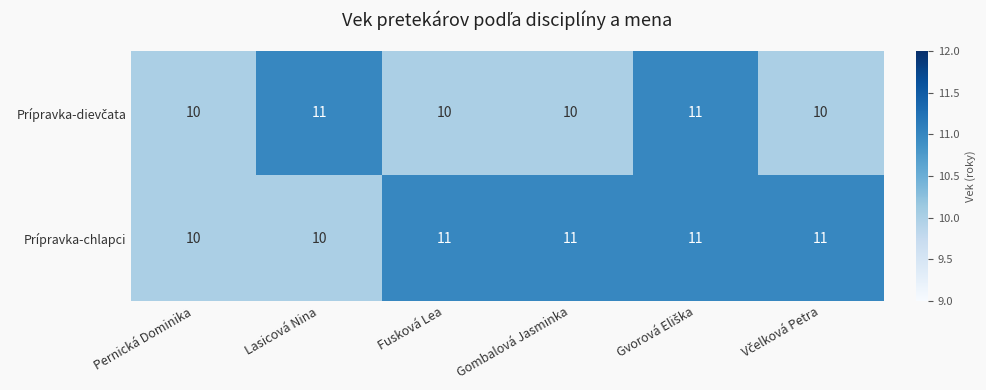

What is the maximum value shown in the chart?

11